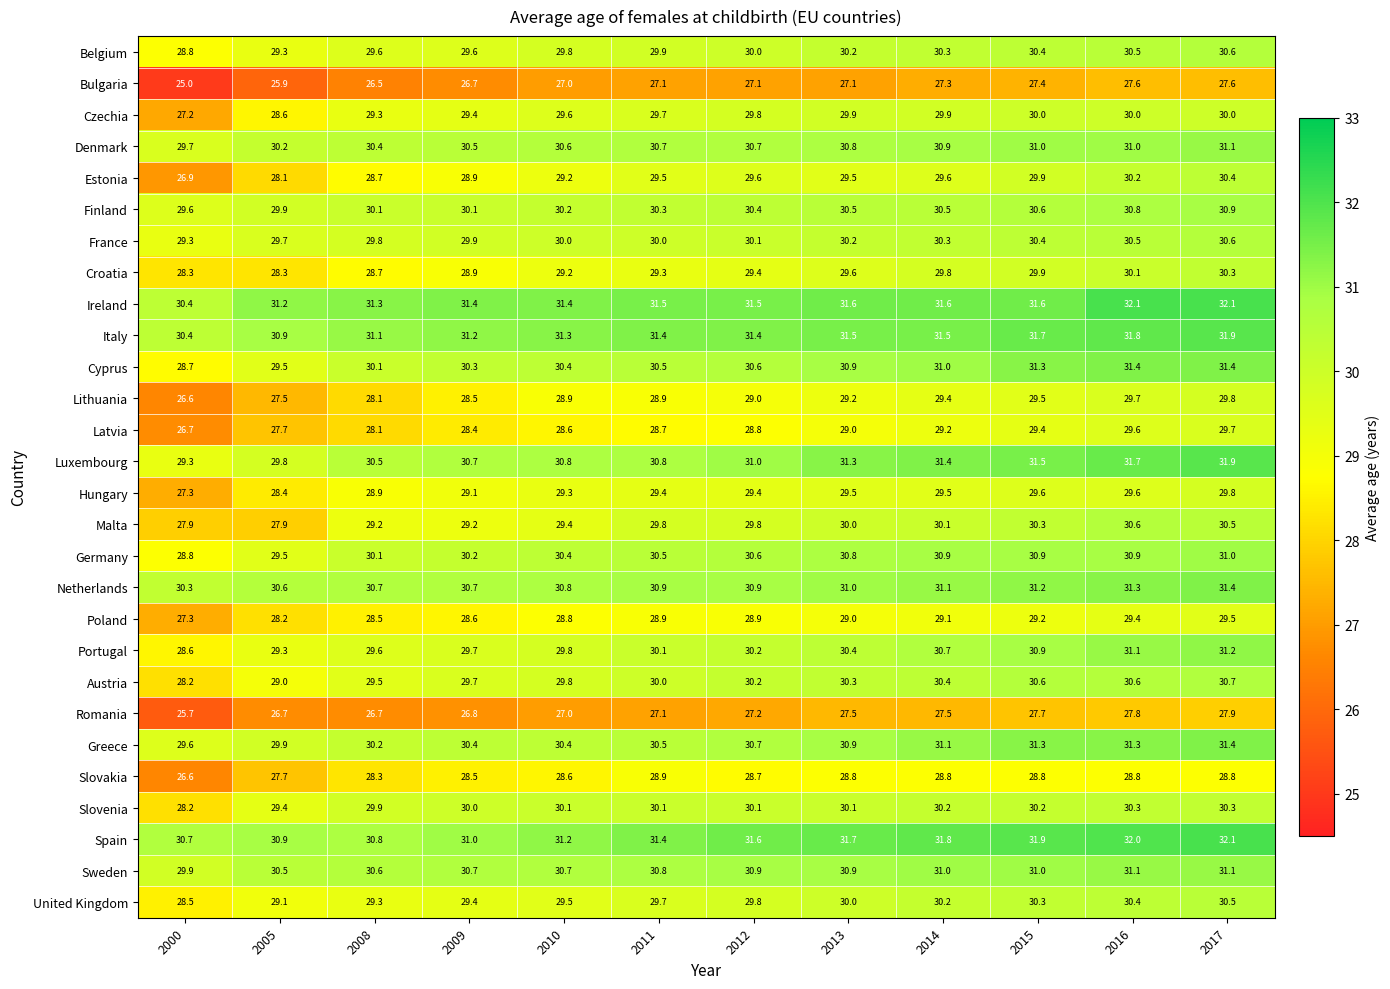

What is the difference between the United Kingdom values at 2017 and 2005?

1.4